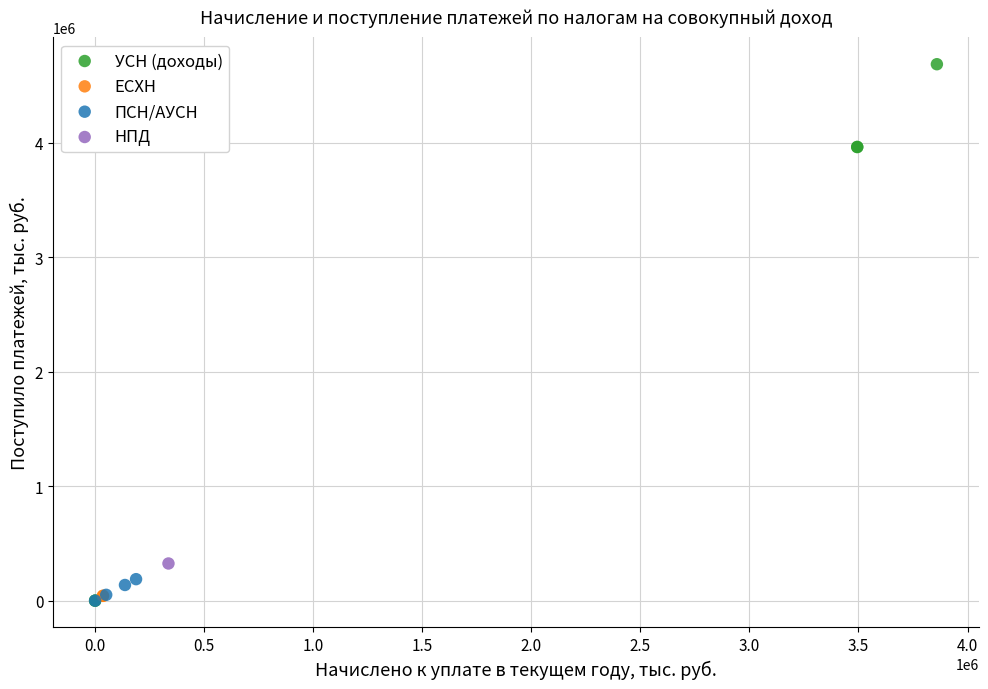

What are all the series names shown in the legend?

УСН (доходы), ЕСХН, ПСН/АУСН, НПД